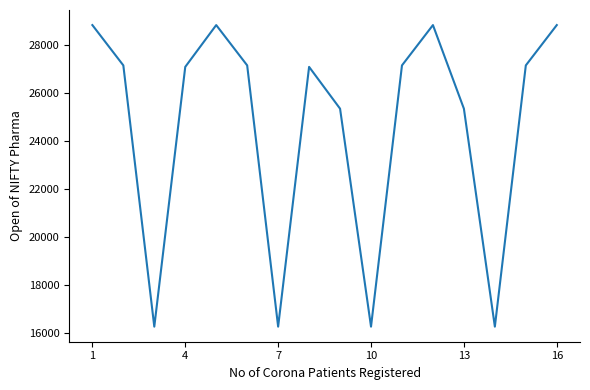

How many interior local valleys (lower than both neighbors) does the data have?

4